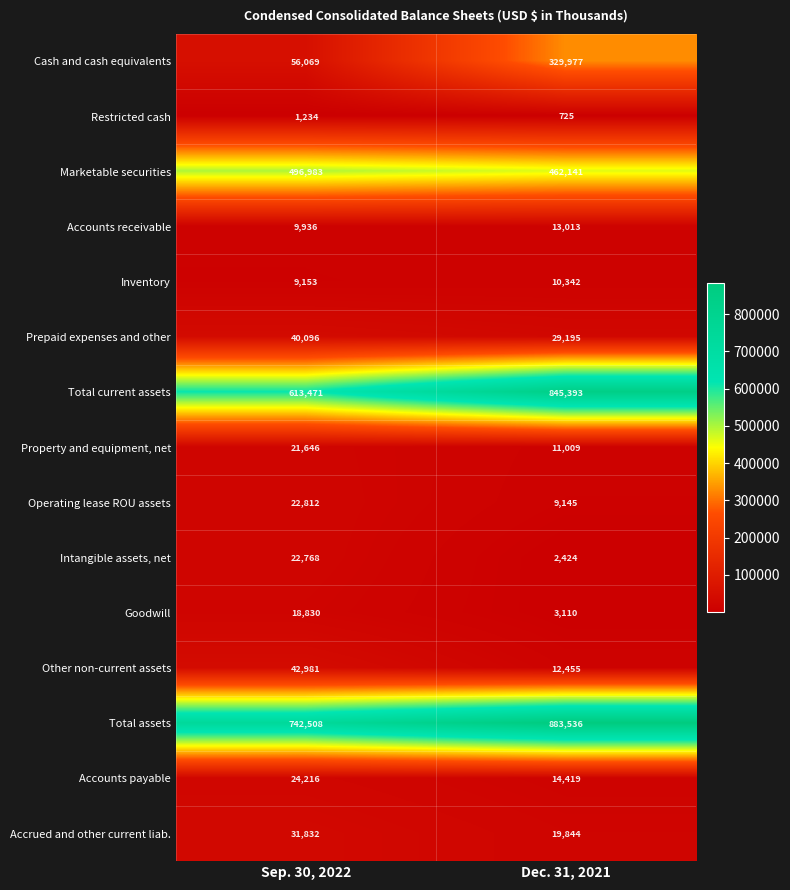

At which label is Operating lease ROU assets closest to 15978?

Dec. 31, 2021